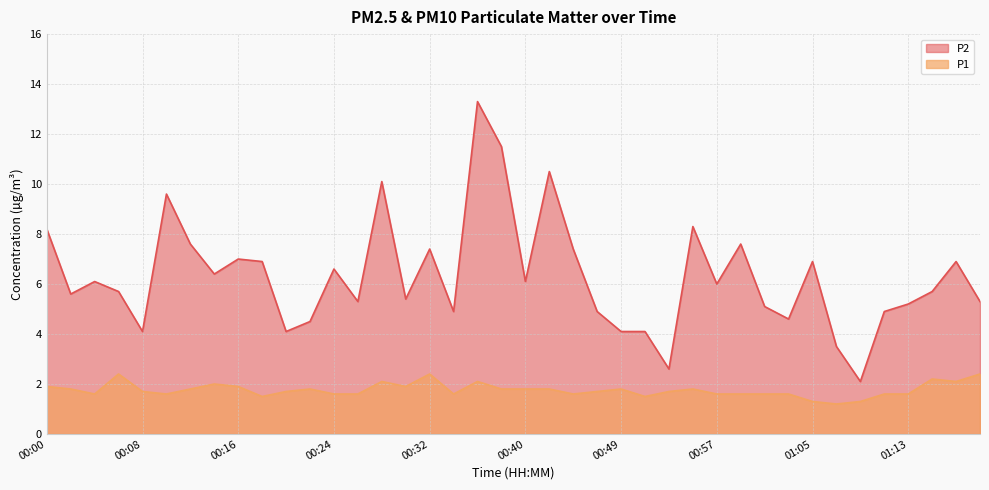

True or false: P1 and P2 intersect in this chart.

False